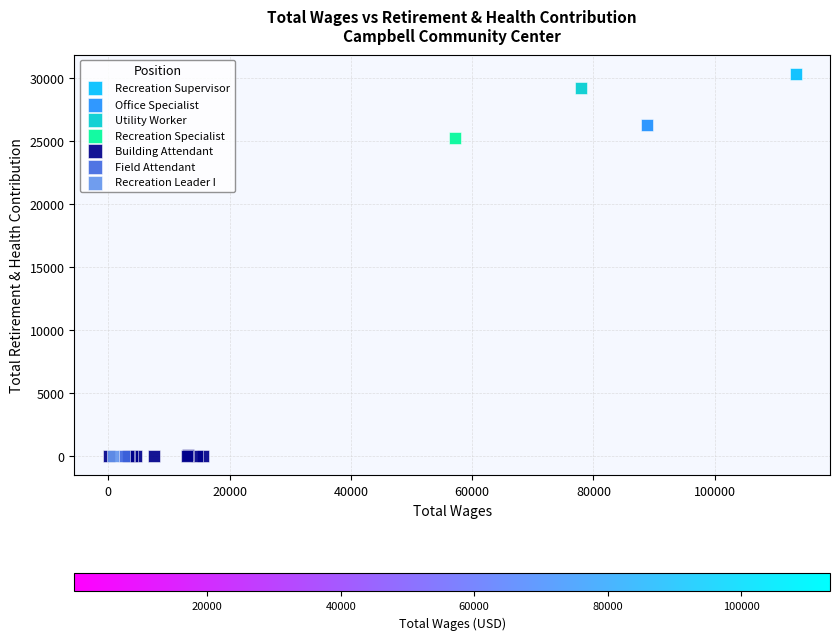

What are all the series names shown in the legend?

Recreation Supervisor, Office Specialist, Utility Worker, Recreation Specialist, Building Attendant, Field Attendant, Recreation Leader I